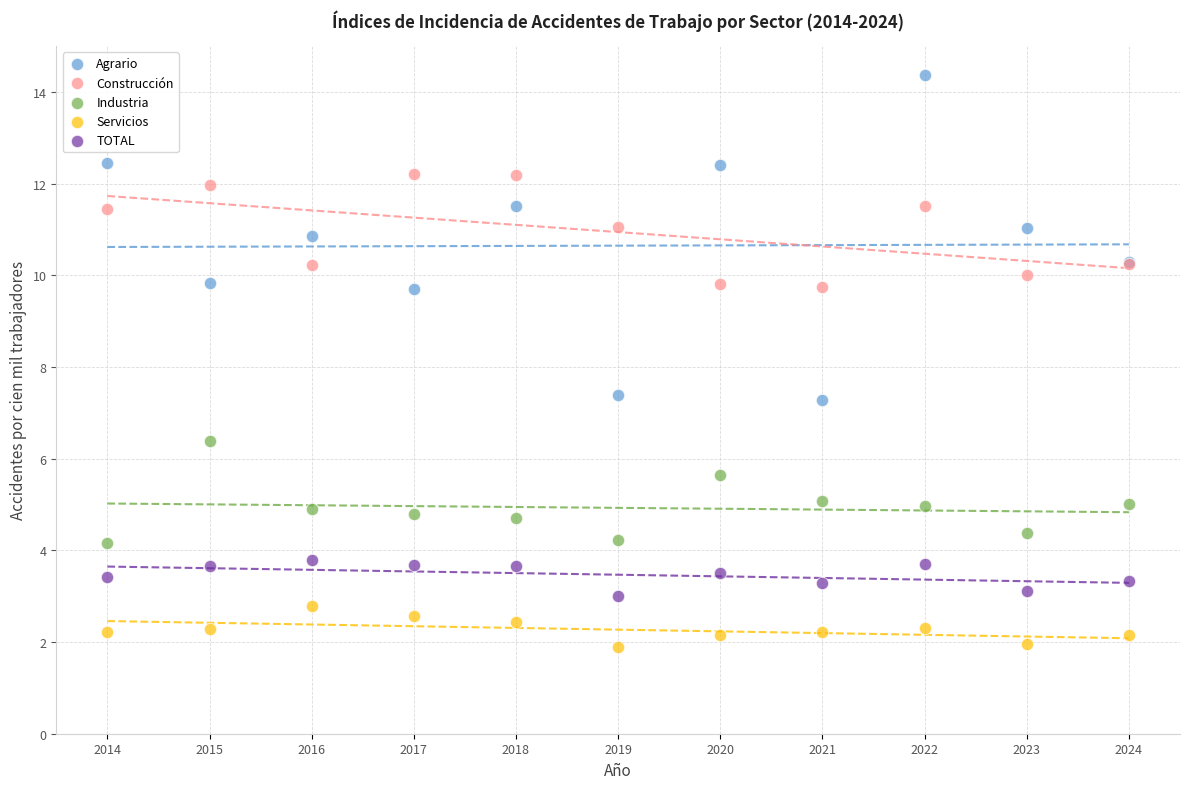

Which series has the widest spread of Y values?

Agrario